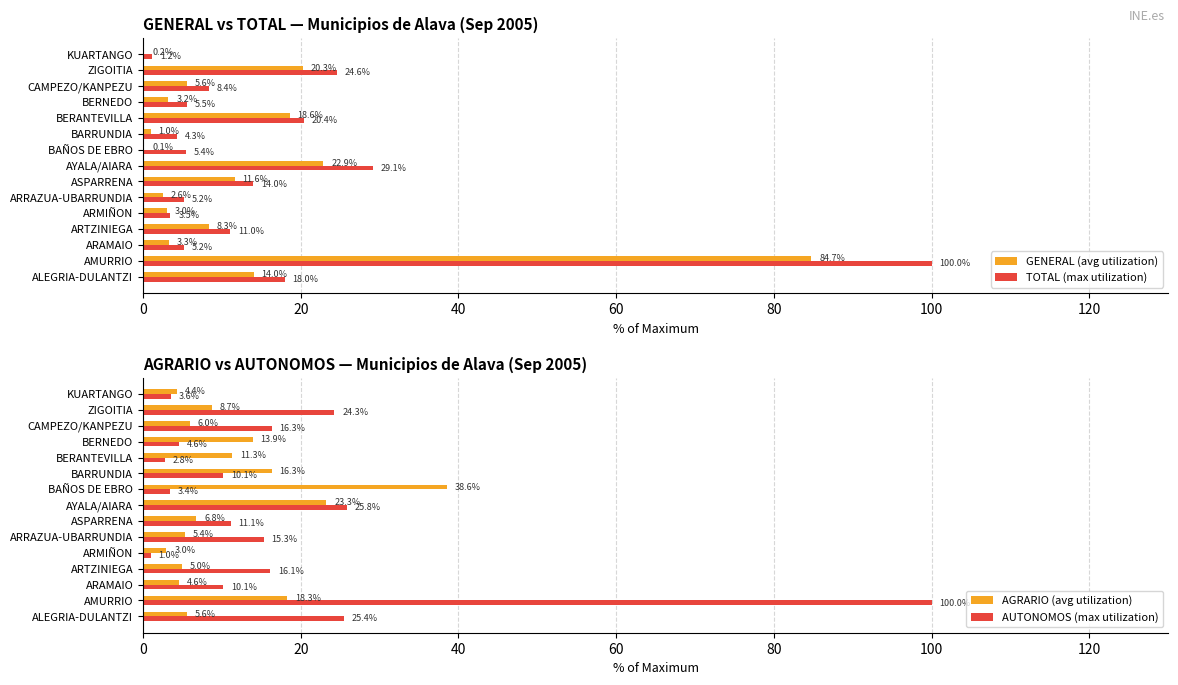

At which label is GENERAL (avg utilization) closest to 42?

AYALA/AIARA